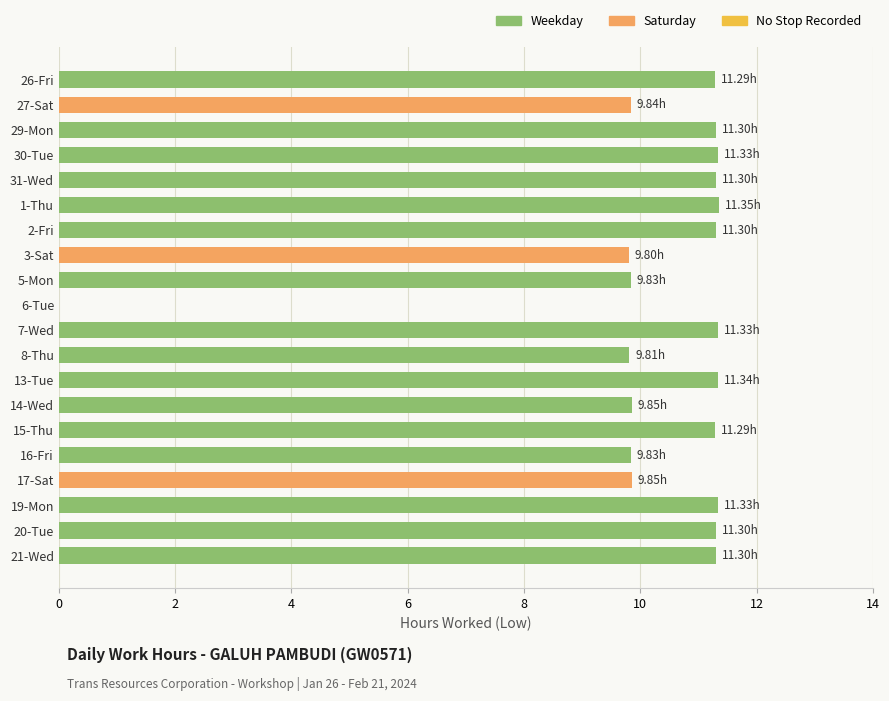

What is the change in value from 29-Mon to 16-Fri?

-1.5